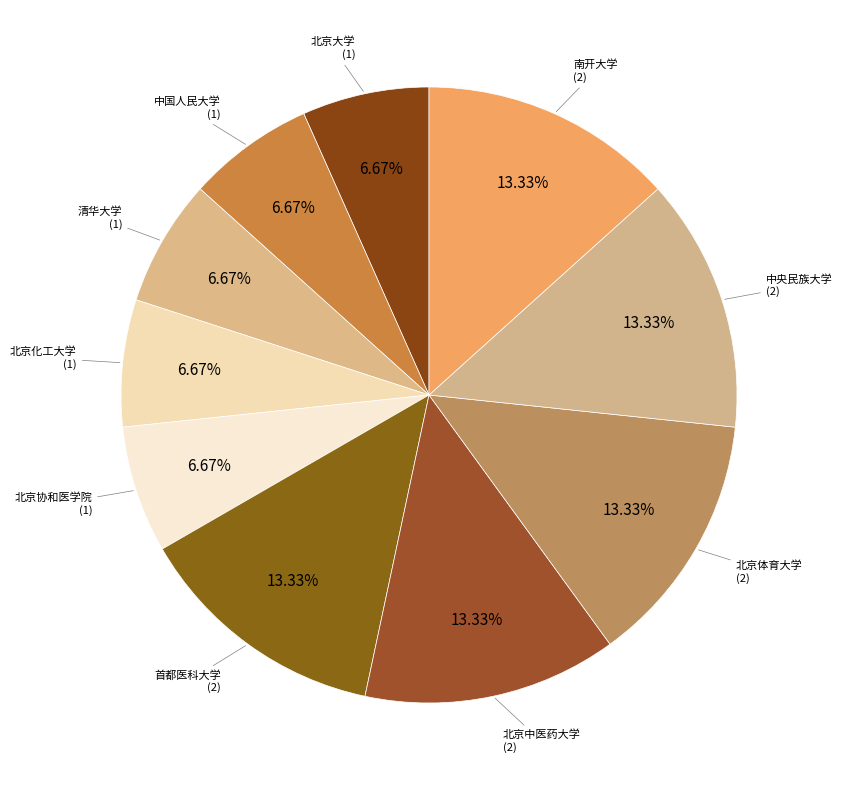

Is there a majority slice in this chart?

No